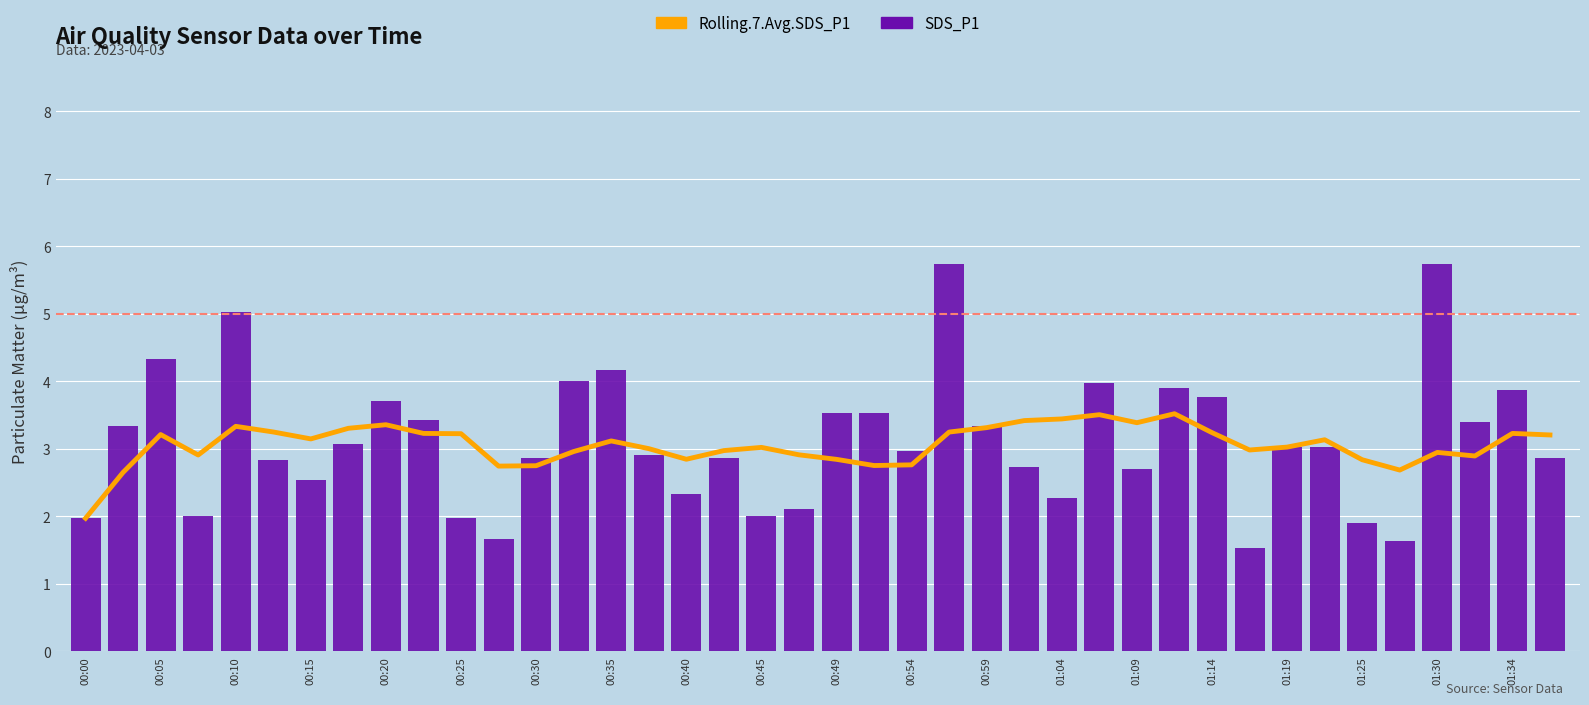

Read the Rolling.7.Avg.SDS_P1 value at 29.

3.5